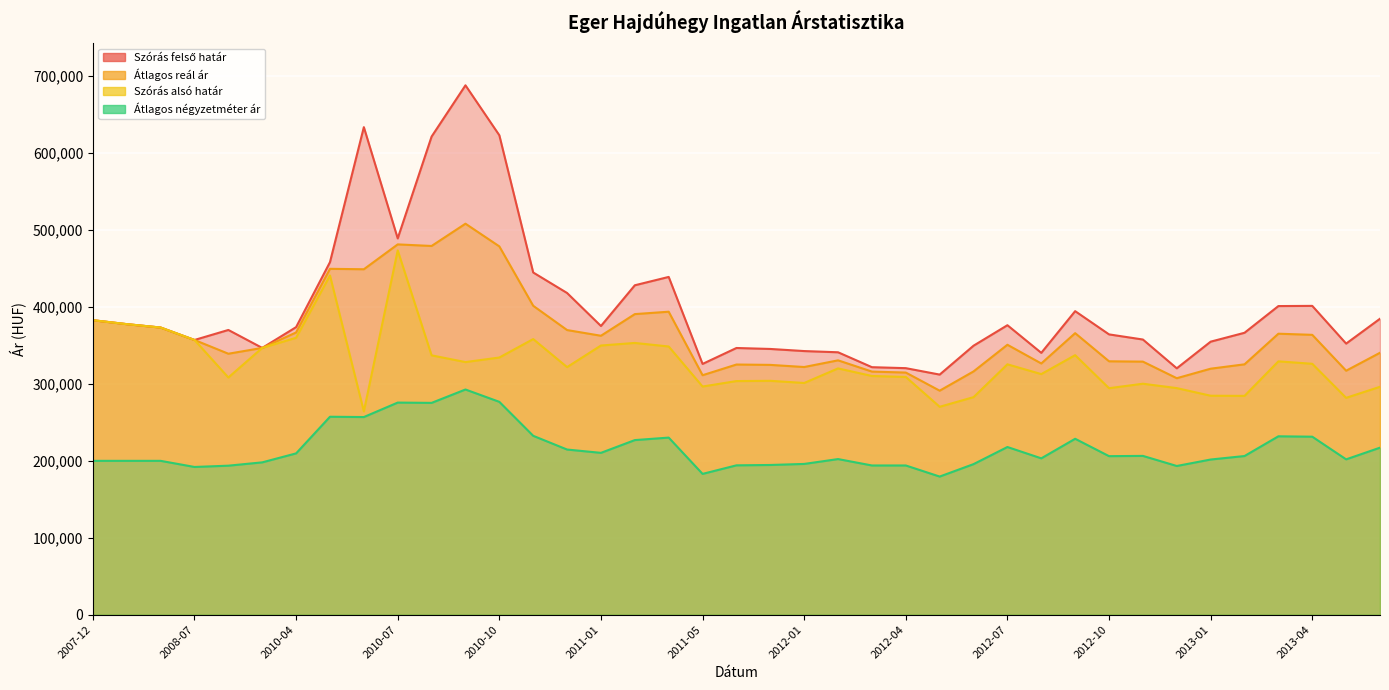

True or false: Átlagos négyzetméter ár and Szórás felső határ intersect in this chart.

False